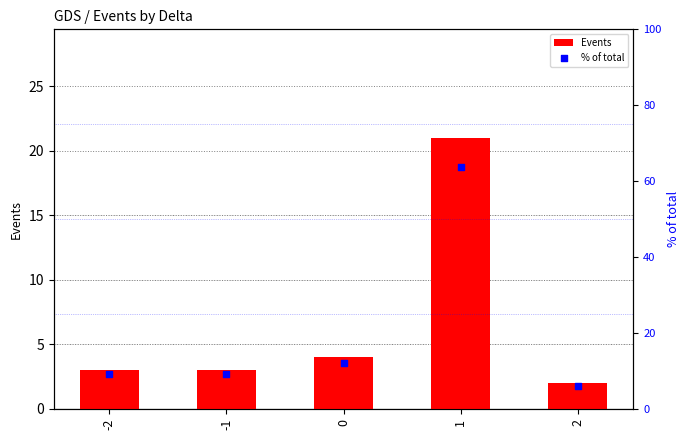

Which series has the largest total across all categories?

% of total